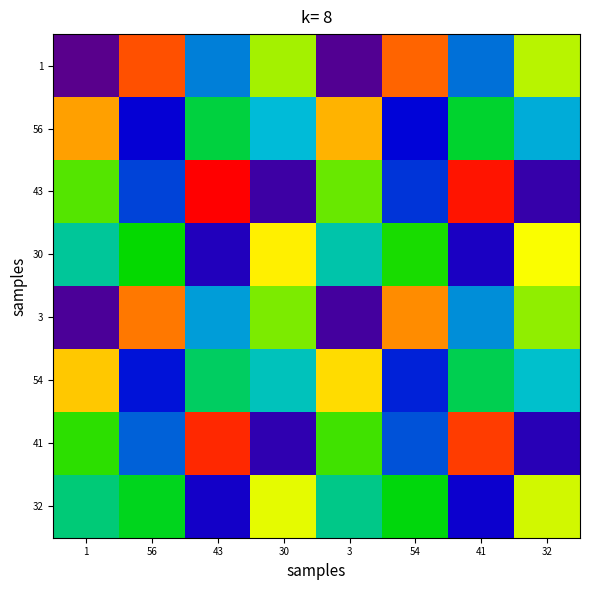

Between 41 and 1, which is larger?

41